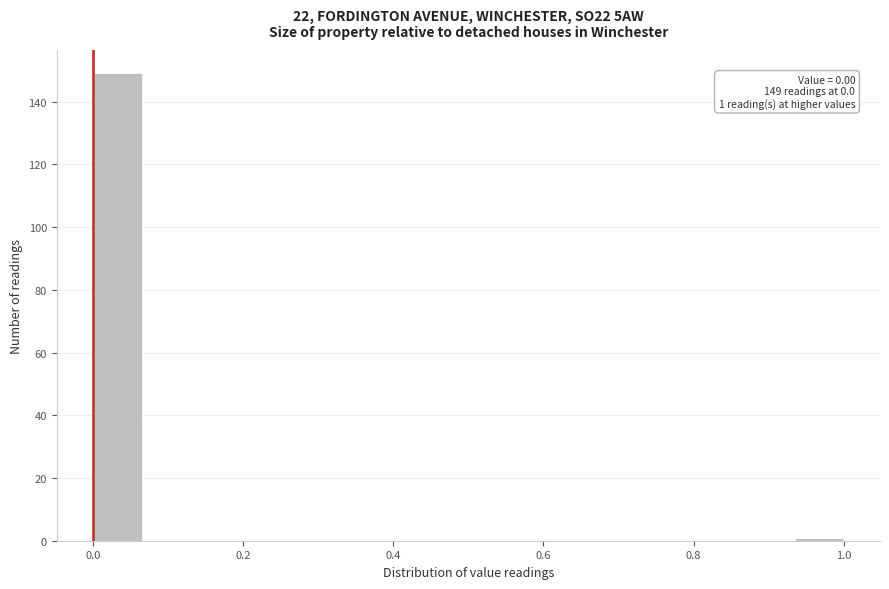

Around what value on the x-axis is the tallest bar? Give the approximate position of its centre, as read against the axis.

0.04